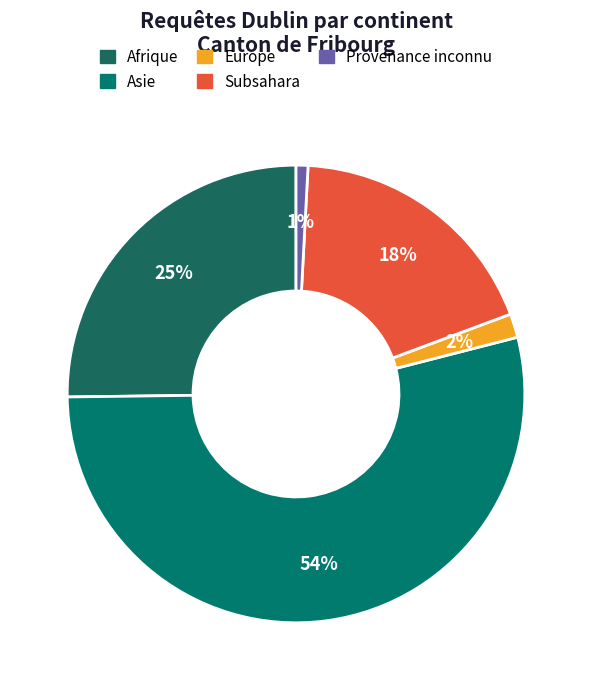

How much of the chart is everything except Provenance inconnu?

99.2%